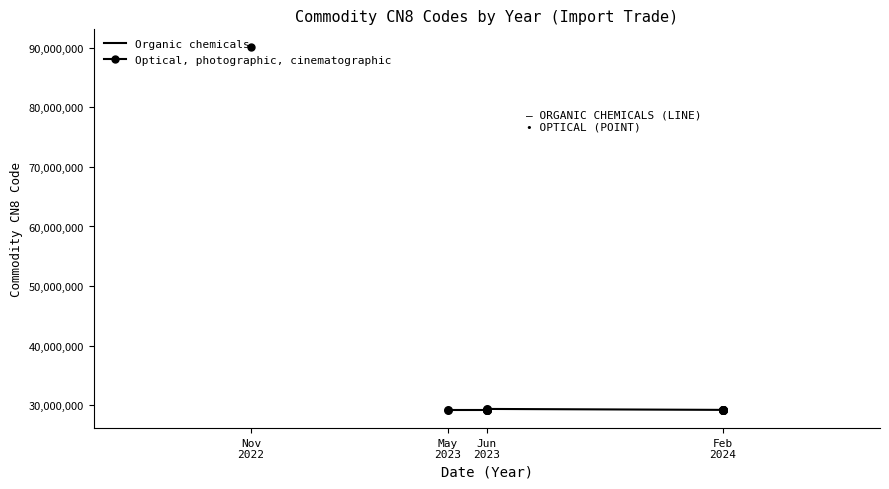

What is the change in value from May
2023 to Feb
2024?

+30971